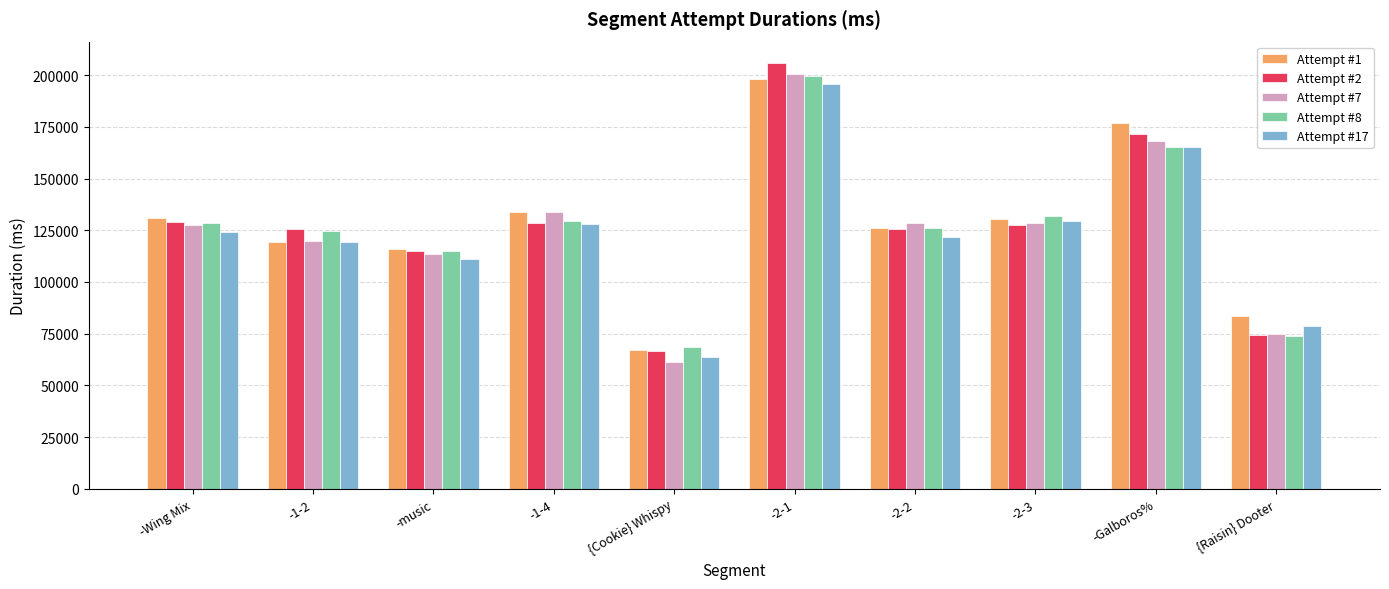

What is the difference between the maximum and second lowest values in the Attempt #1 series?

114859